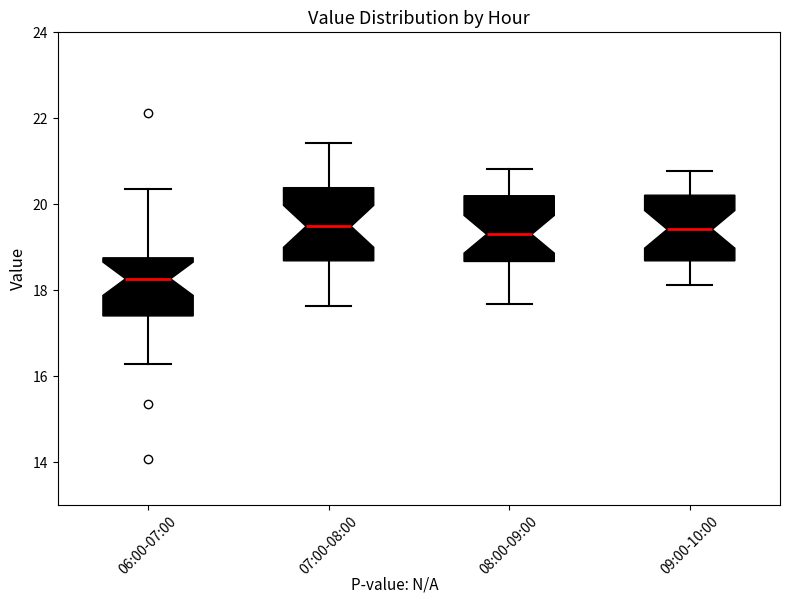

Reading left to right, transcribe this box plot: for each box, give where its median line is, the range the box spans, and where its two whiskers end, as read against the y-axis. The values are not printed on the chart, so give them approximately, as read against the axis.

06:00-07:00: median 18.2, box 17.4 to 18.8, whiskers 16.2 to 20.4
07:00-08:00: median 19.4, box 18.6 to 20.4, whiskers 17.6 to 21.4
08:00-09:00: median 19.4, box 18.6 to 20.2, whiskers 17.6 to 20.8
09:00-10:00: median 19.4, box 18.6 to 20.2, whiskers 18.2 to 20.8